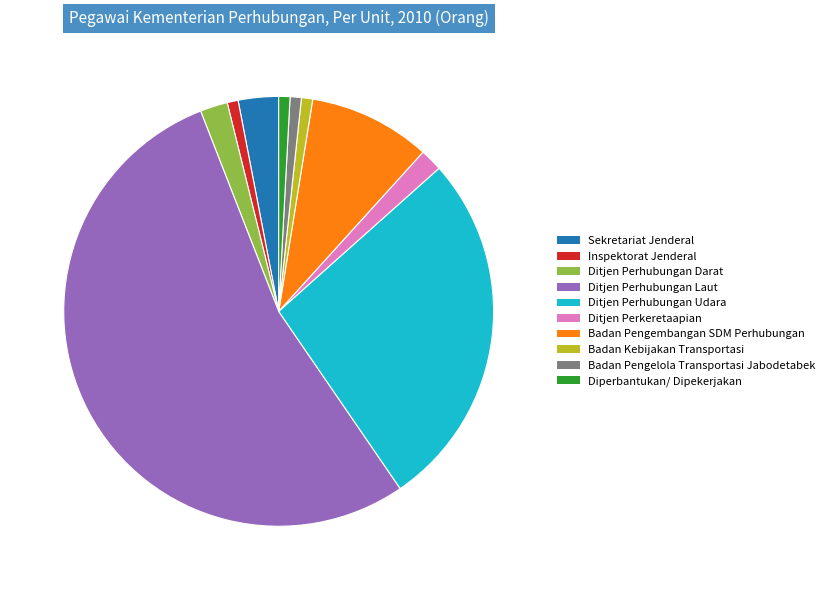

Count the number of slices in the pie.

10